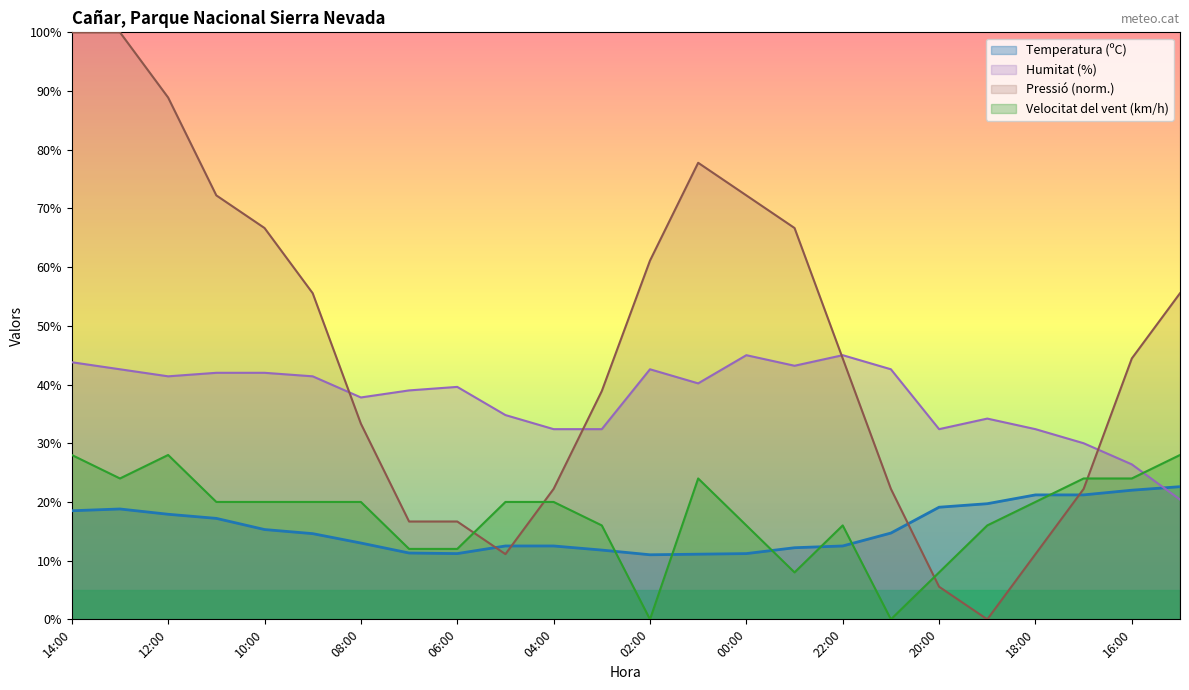

What is the sum of the Pressió (hPa) values at 18:00 and 19:00?

11.1